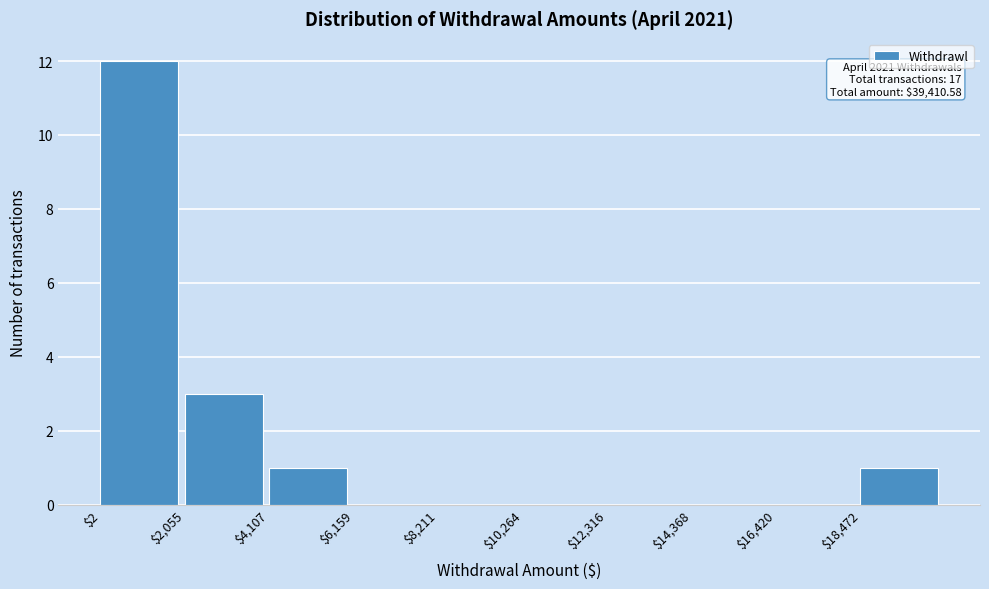

Which range on the x-axis has the tallest bar?

0 to 2000